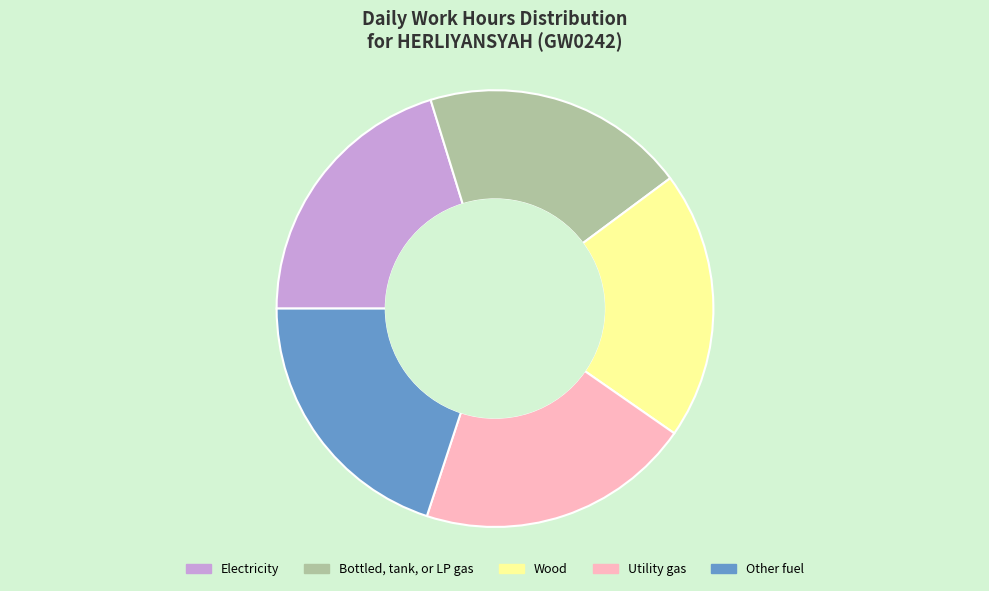

Is there any slice that represents more than half of the pie?

No